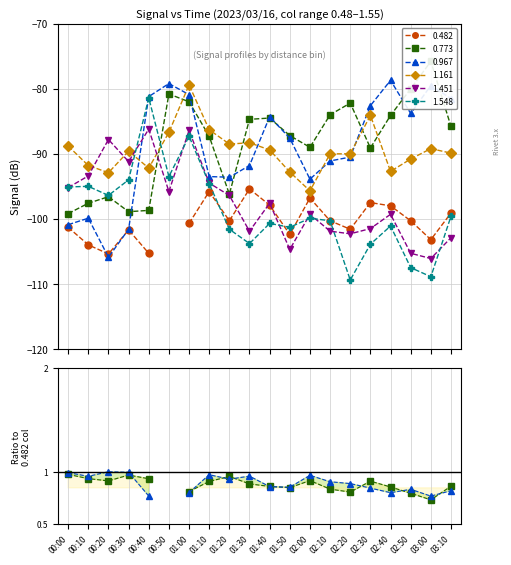

What is the greatest value displayed?

-75.8